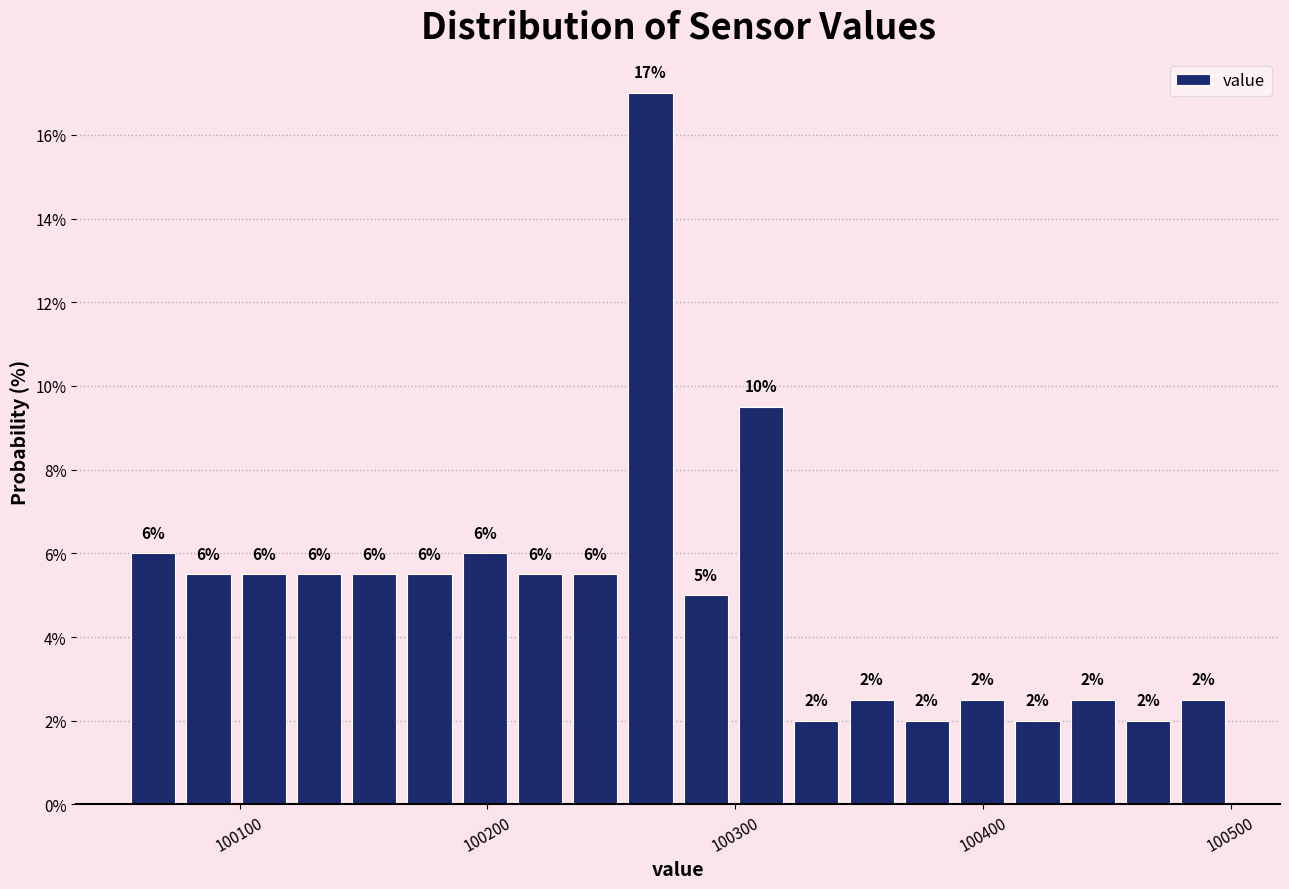

Around what value on the x-axis is the tallest bar? Give the approximate position of its centre, as read against the axis.

100270